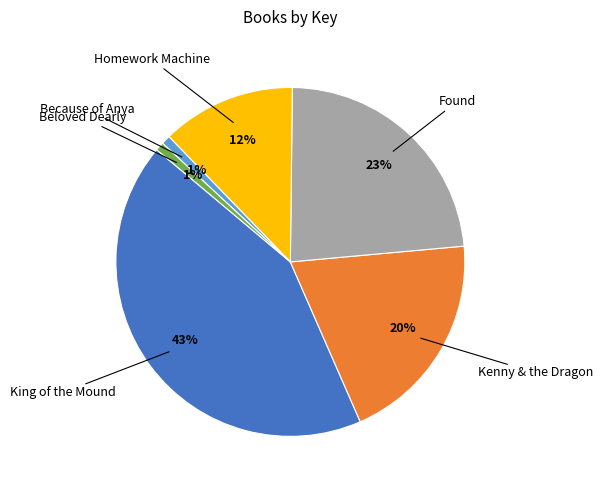

Is there any slice that represents more than half of the pie?

No